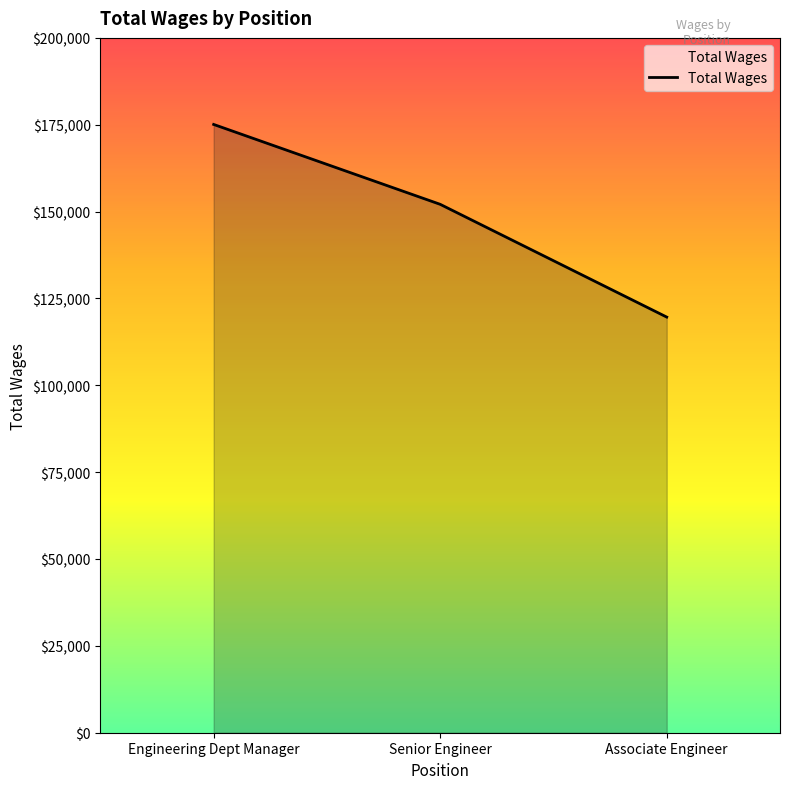

Reading left to right, list all the values displayed in this chart.

175086	152093	119638